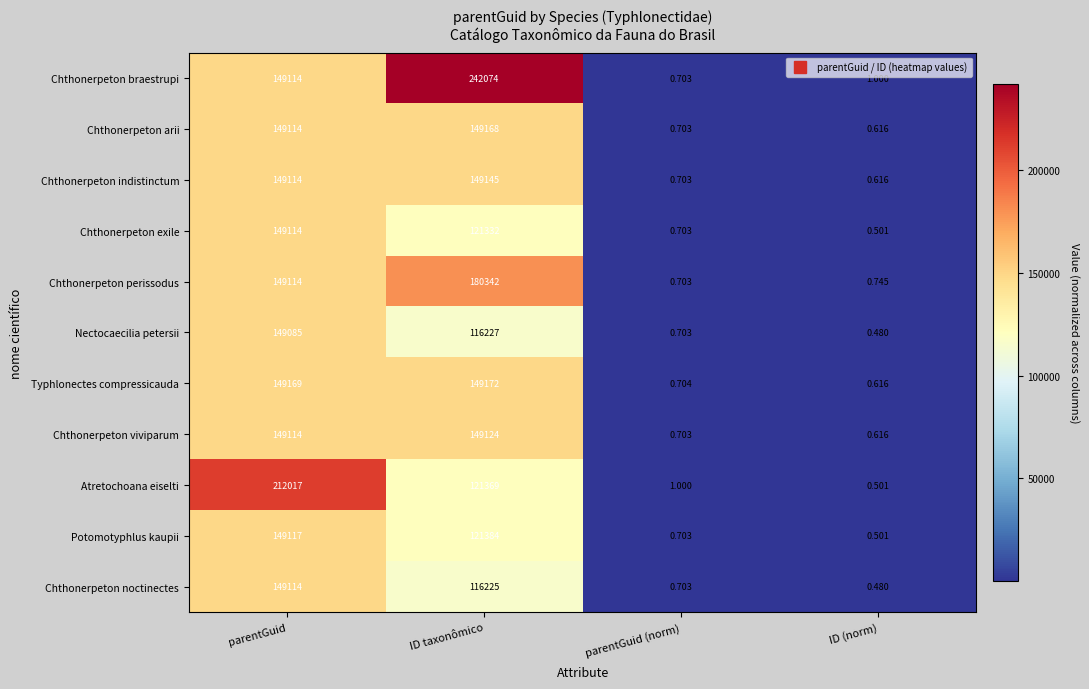

Between parentGuid and ID (norm), which series saw the biggest shift?

Atretochoana eiselti